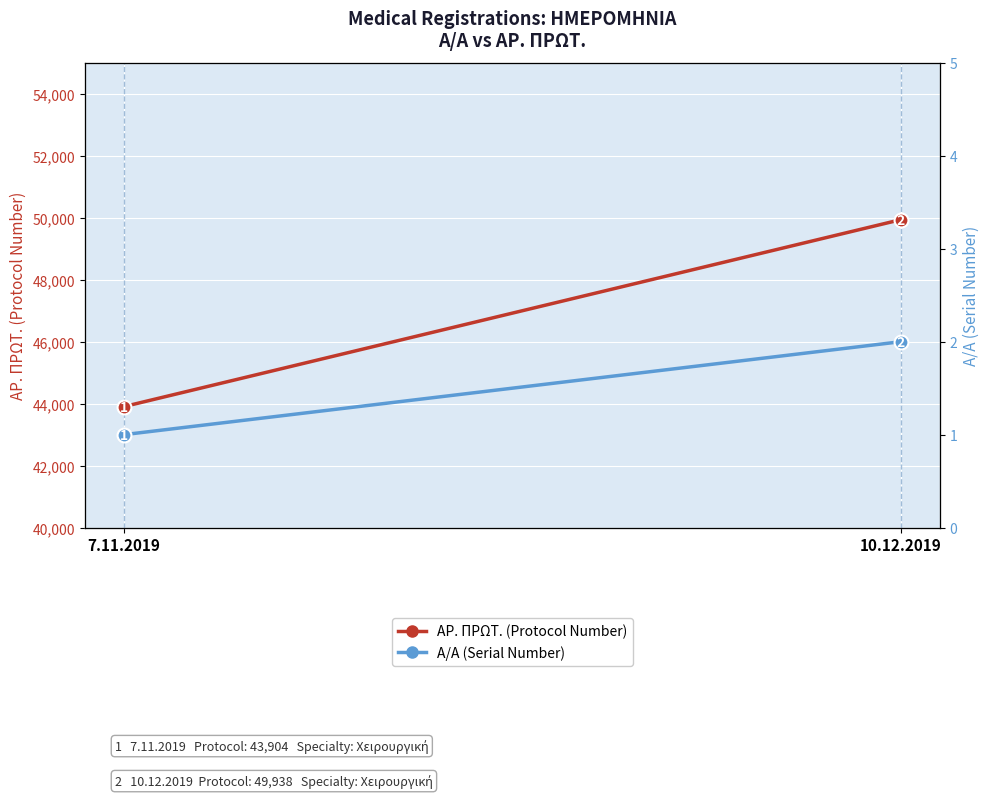

What is the difference between the maximum and minimum values in the Α/Α (Serial Number) series?

1